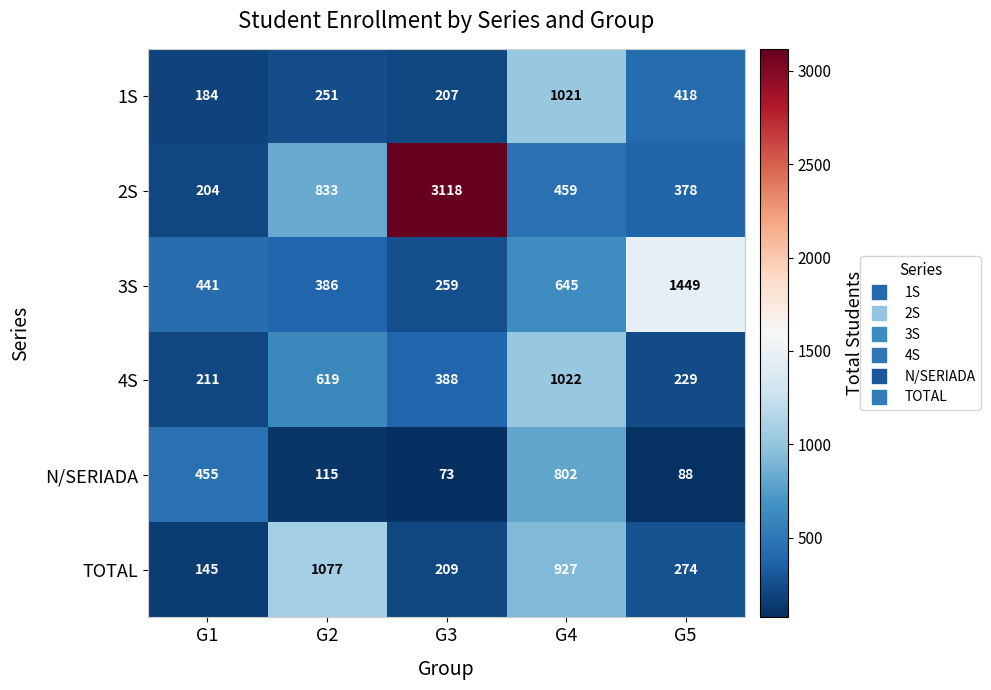

Is it true that 2S equals 1305 at G2?

False